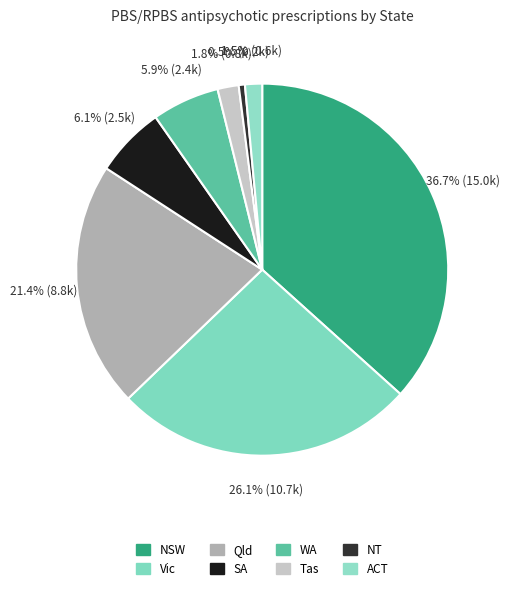

How many segments does this pie chart have?

8